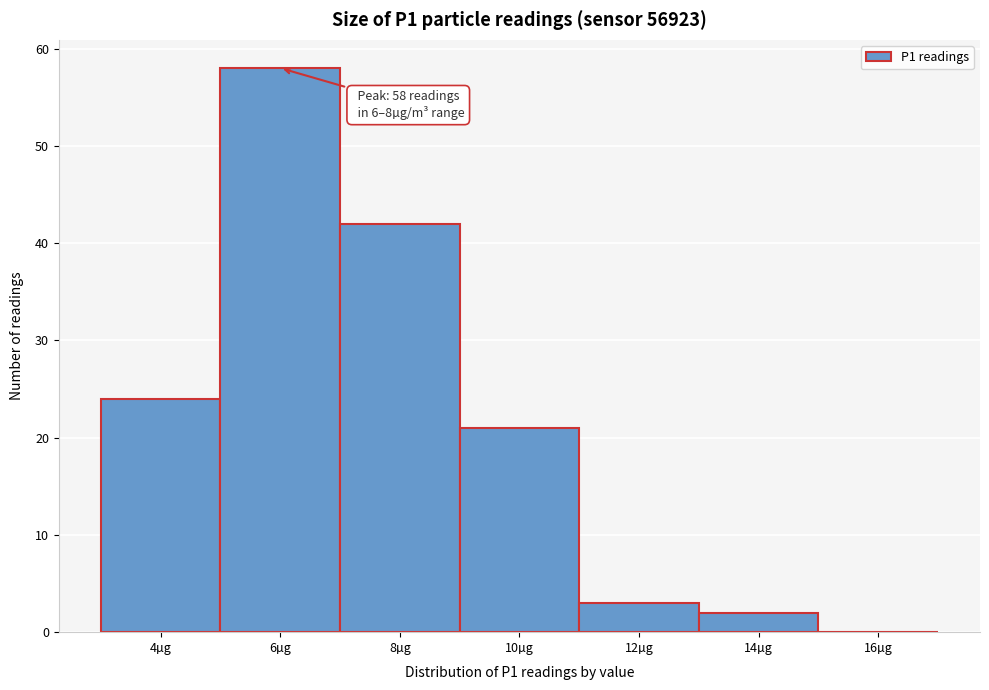

Reading right to left, what are all the values shown in this chart?

16µg=0	14µg=2	12µg=3	10µg=21	8µg=42	6µg=58	4µg=24